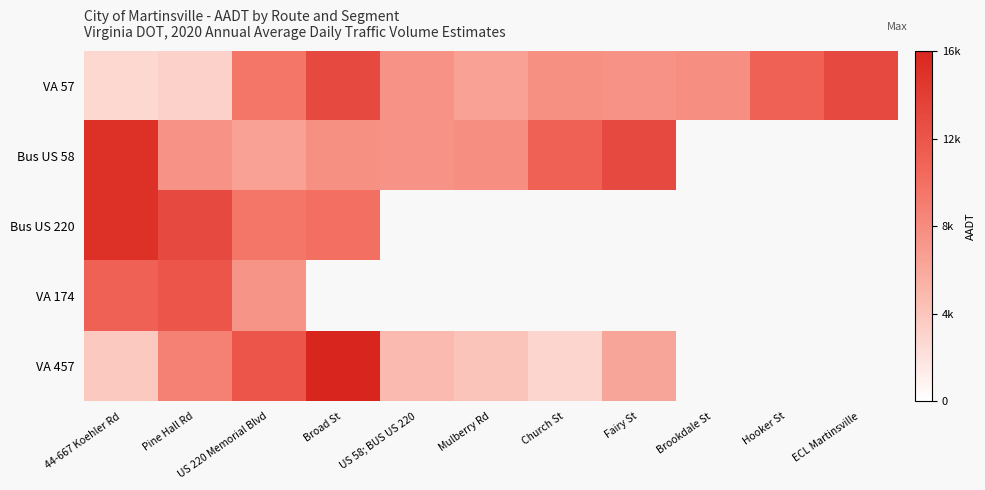

How many data points does each series have?

11